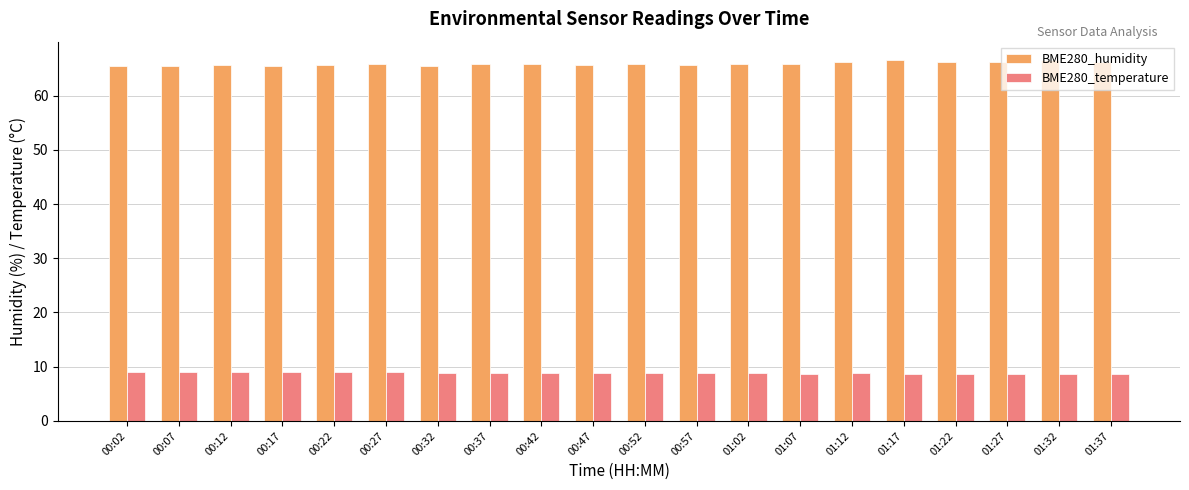

Is the value of BME280_humidity at 00:57 greater than the value of BME280_temperature at 00:47?

Yes